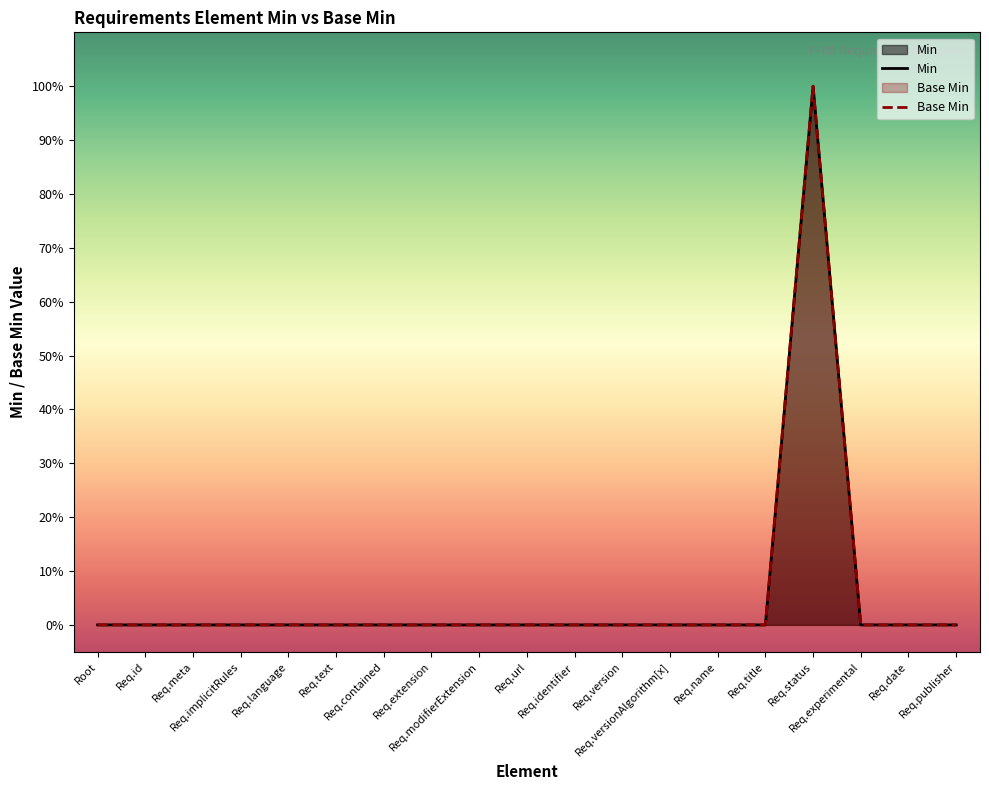

True or false: Base Min and Min cross at least once.

False